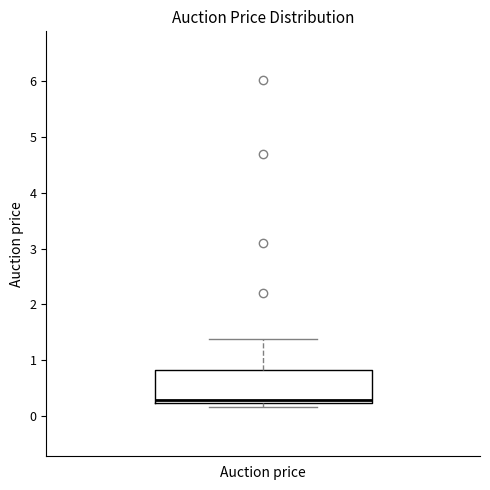

Where is the lower edge of the box for Auction price on the y-axis? The values are not printed on the chart, so give them approximately, as read against the axis.

0.2